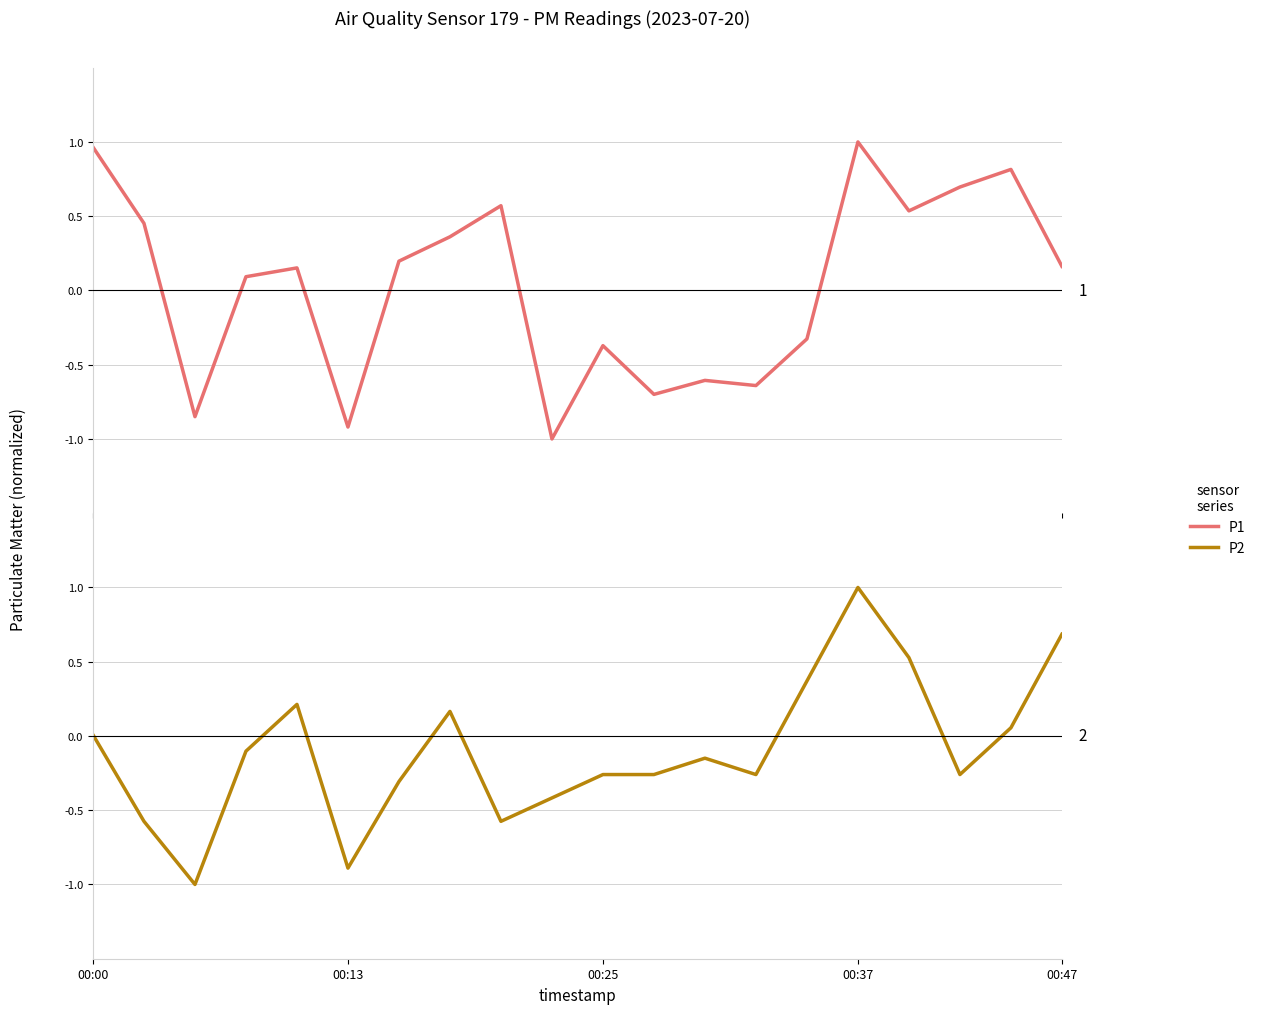

At which category is the sum across all series the highest?

00:37